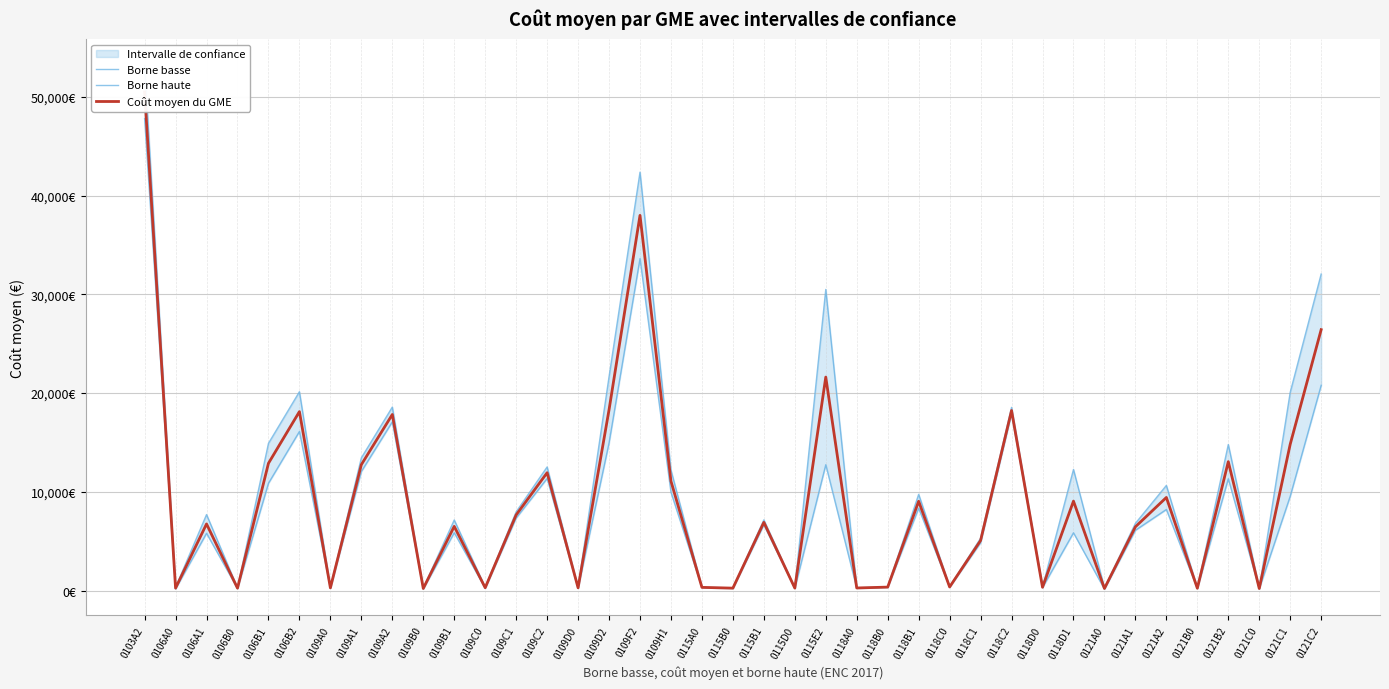

What is the label of the 39th point from the left?

0121C2